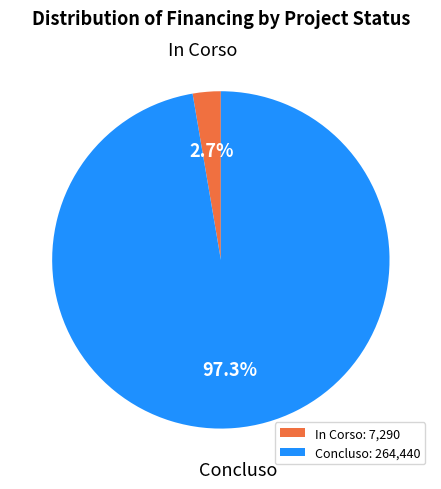

Does In Corso: 7,290 represent more than half of the total?

No